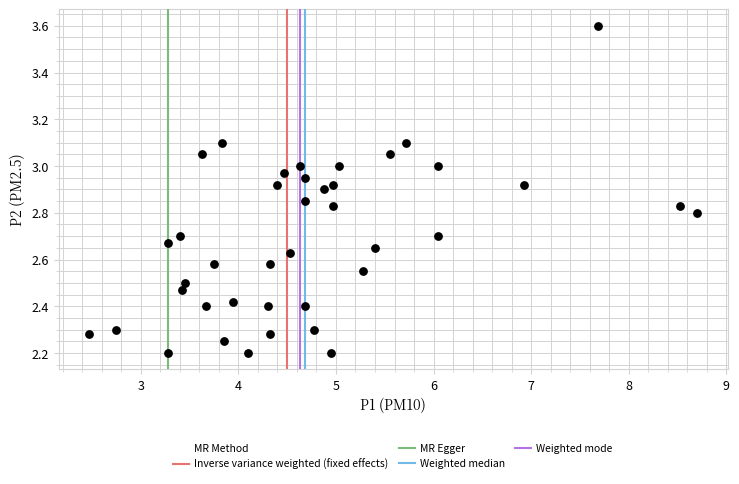

What is the range of Y values (max minus min)?

1.4